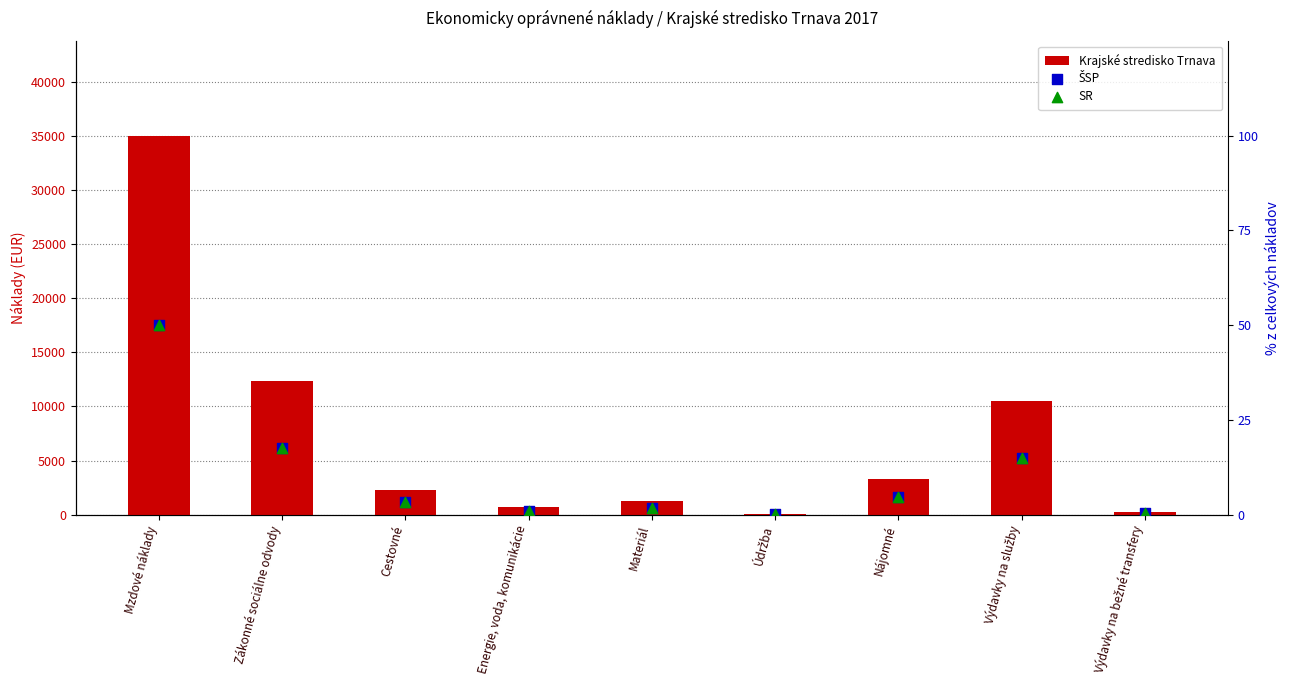

Which series has the largest total across all categories?

Krajské stredisko Trnava